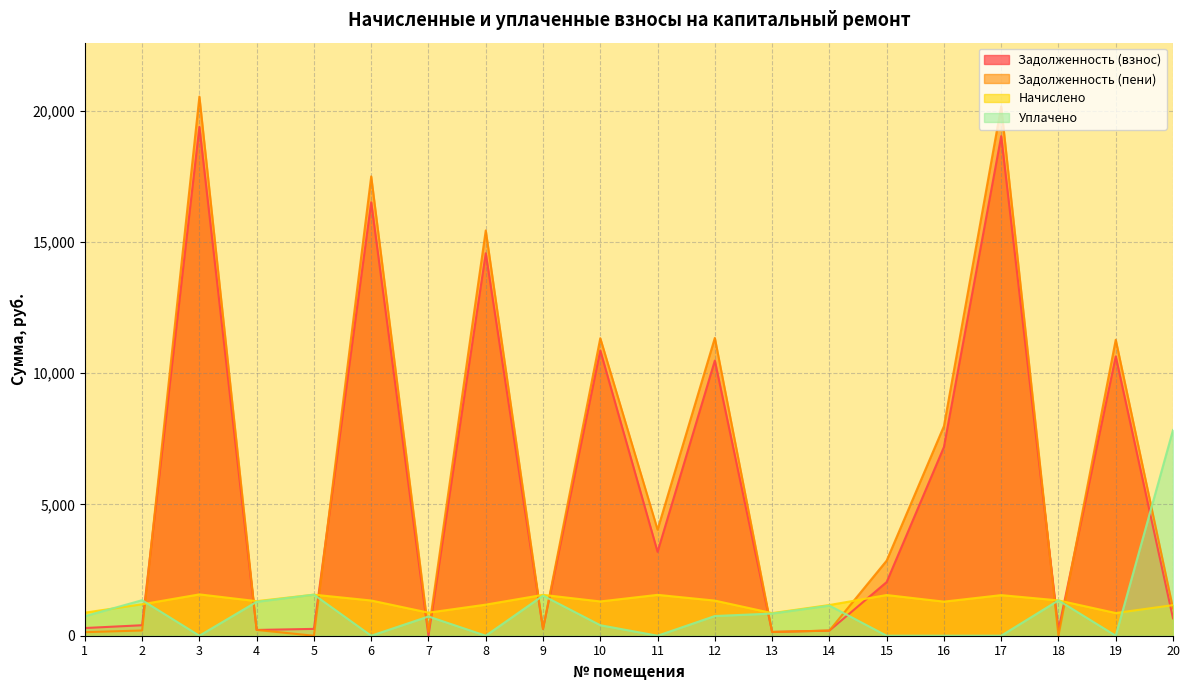

What value does the zadolzhennost series have at 5?

260.7